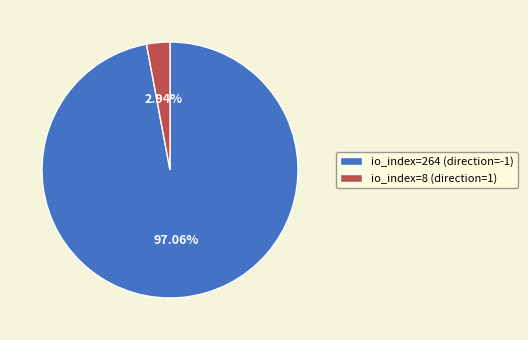

Rank the categories by value from highest to lowest.

io_index=264 (direction=-1), io_index=8 (direction=1)